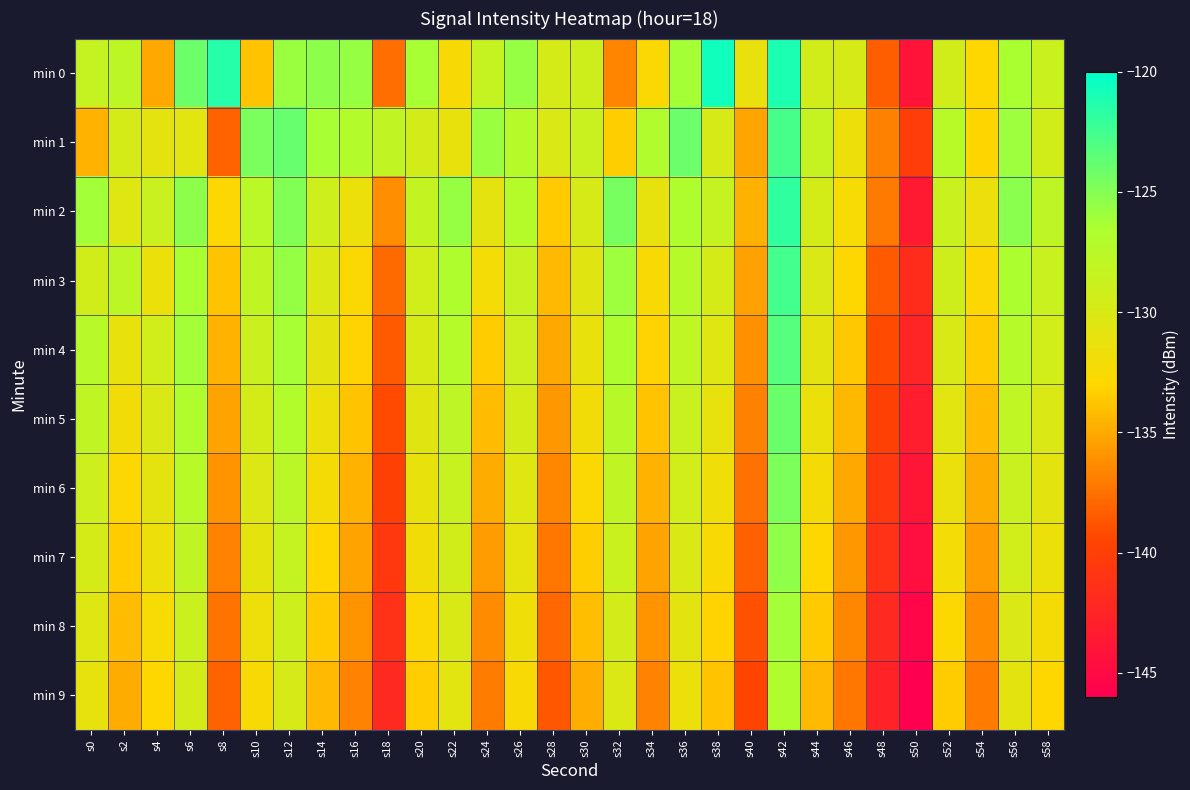

Which series changed the most between s14 and s38?

min 0